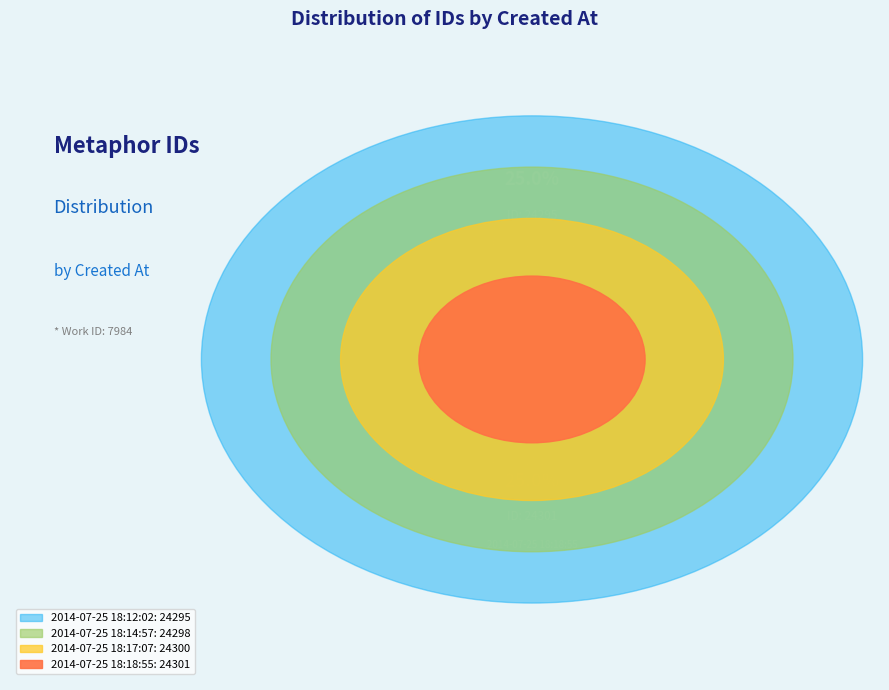

Rank the categories by value from highest to lowest.

2014-07-25 18:18:55, 2014-07-25 18:17:07, 2014-07-25 18:14:57, 2014-07-25 18:12:02